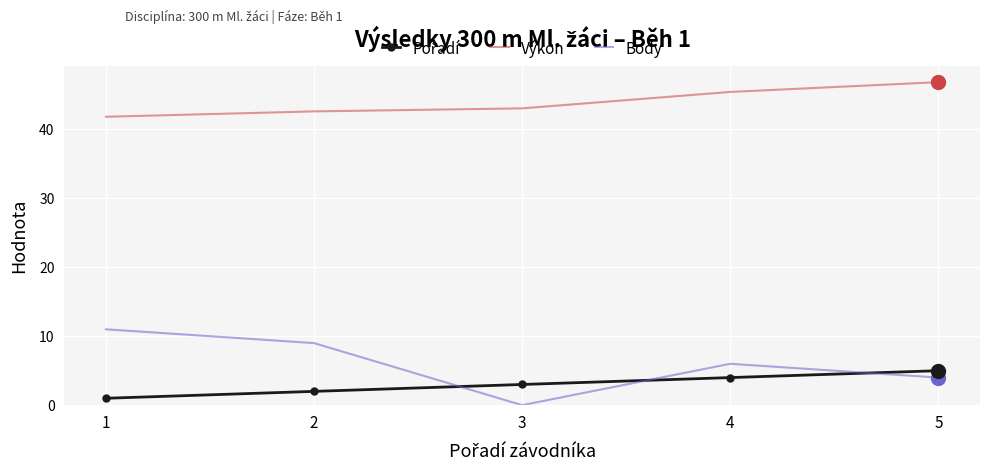

Read the Body value at 2.

9.0